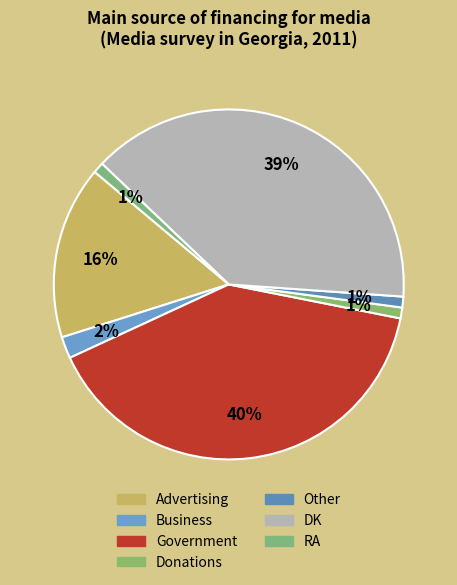

What is the total percentage of Donations and DK?

40.0%